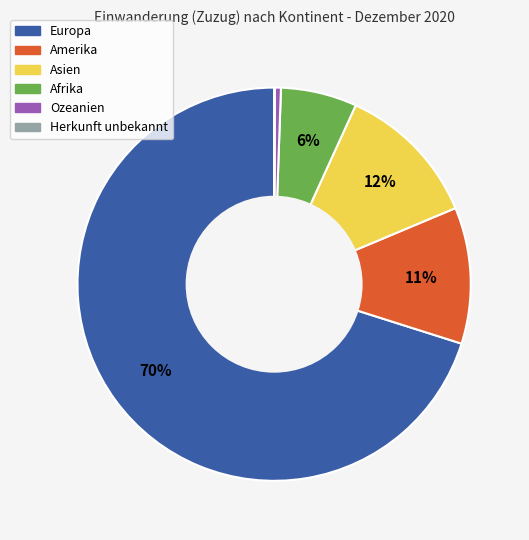

Is the sum of Europa and Afrika greater than half?

Yes